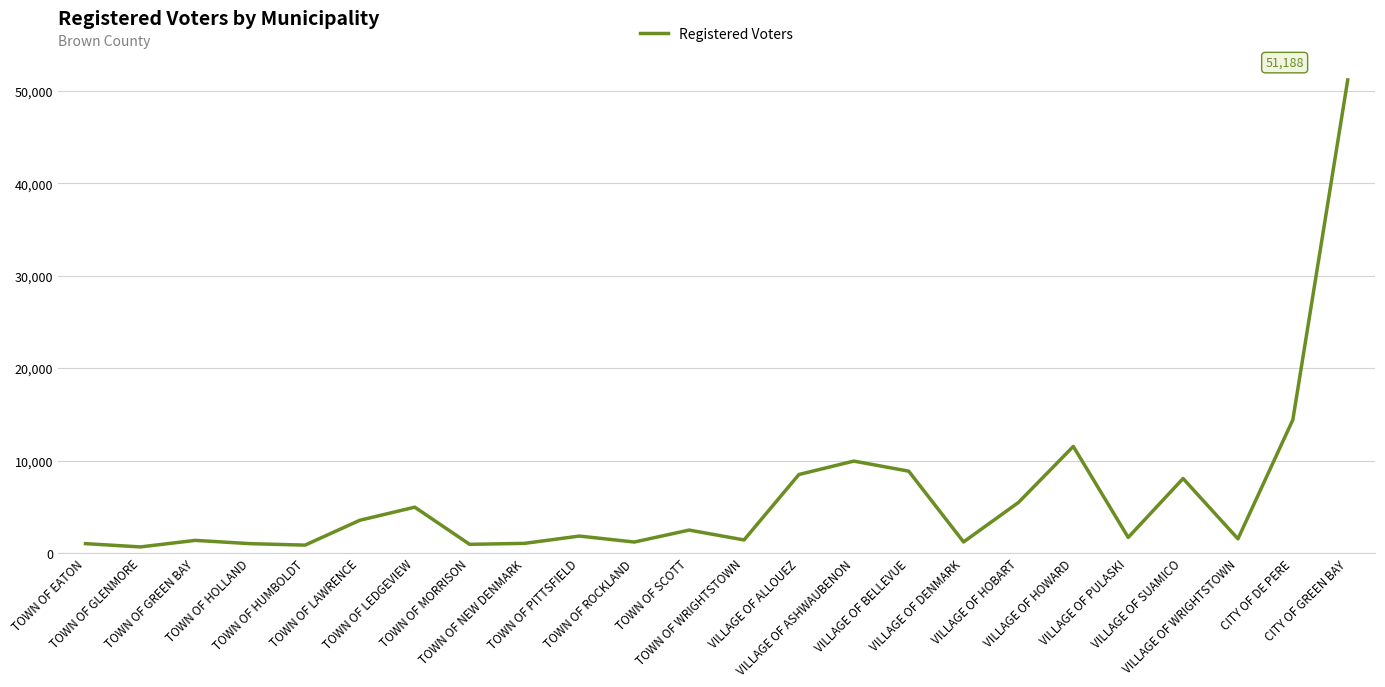

How many series are shown in this chart?

1